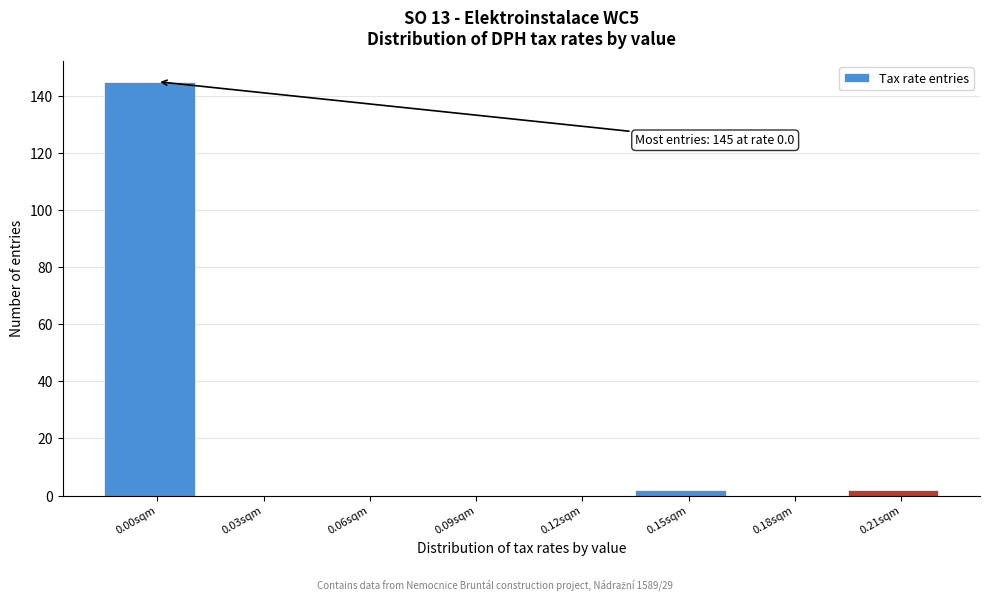

Reading right to left, list all the values displayed in this chart.

0.21sqm=2	0.18sqm=0	0.15sqm=2	0.12sqm=0	0.09sqm=0	0.06sqm=0	0.03sqm=0	0.00sqm=145